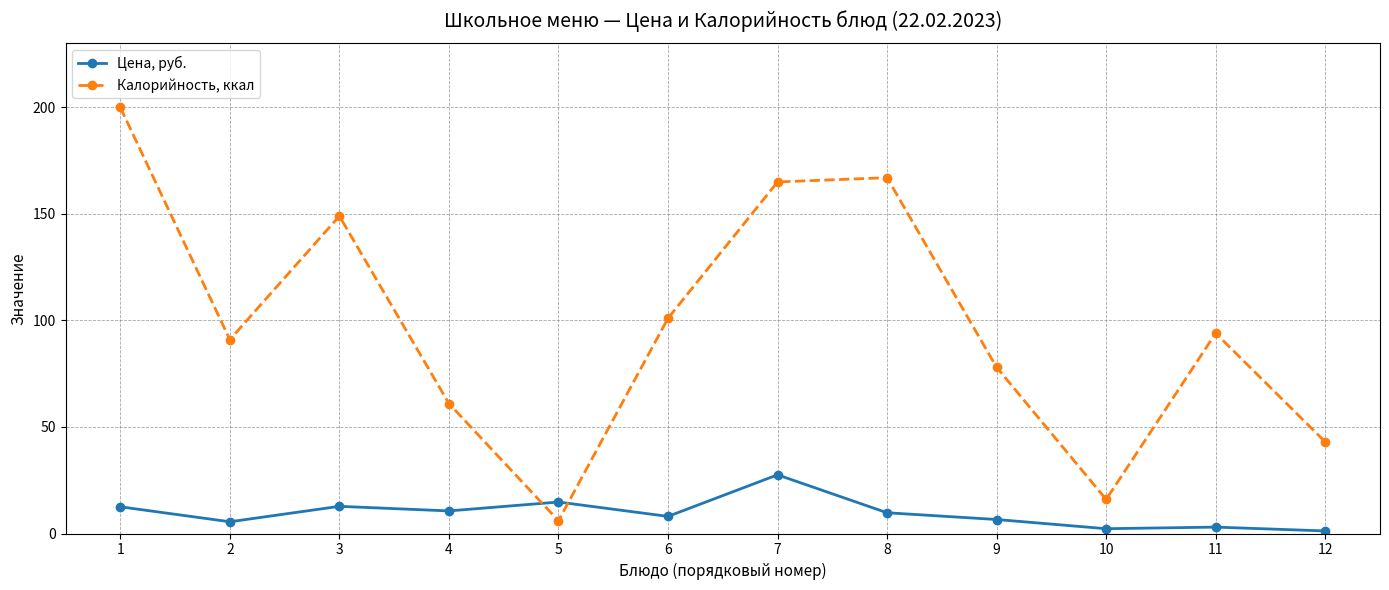

Between which two adjacent categories do Калорийность, ккал and Цена, руб. first intersect?

4 and 5